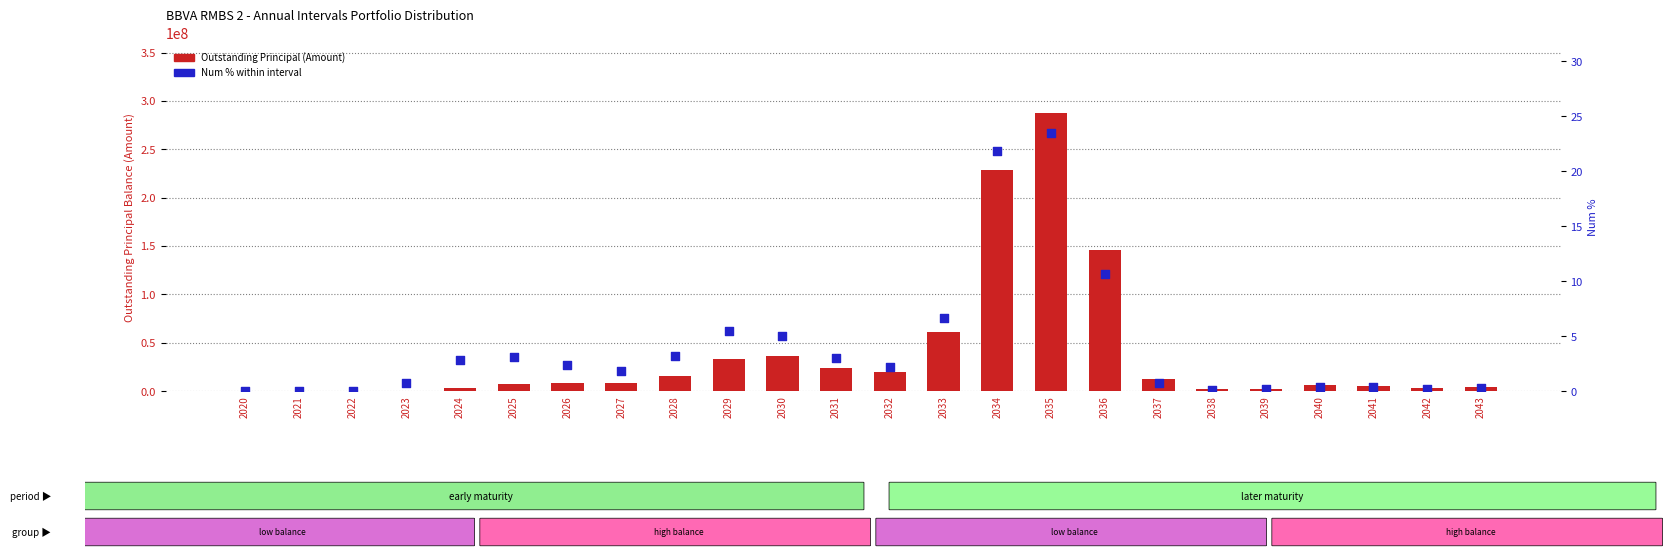

At how many categories does at least one series exceed 25474574?

6